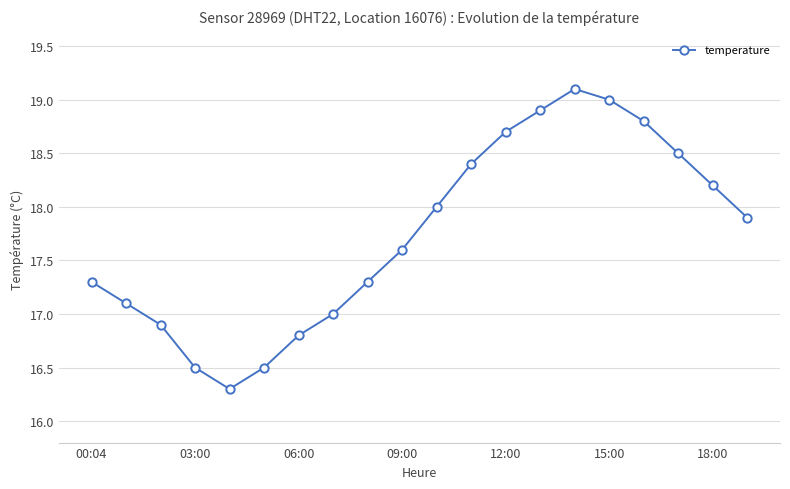

What is the value of the 3rd point from the left?

16.9